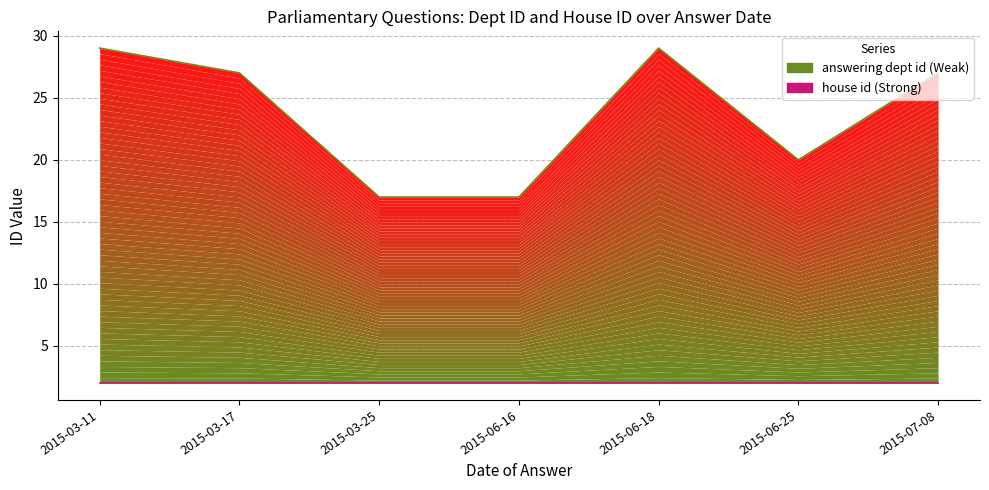

What is the approximate value of answering dept id at 2015-06-25?

20